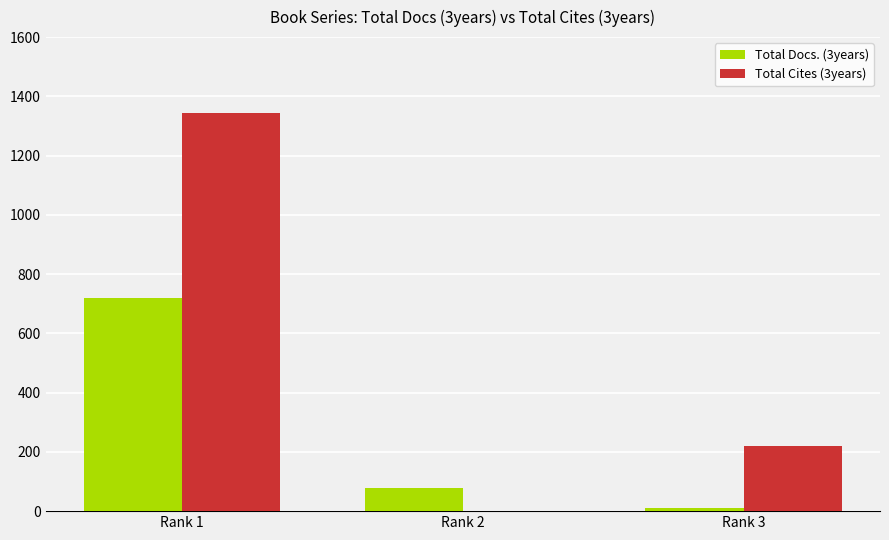

Are the bars grouped side by side (vs. stacked)?

Yes